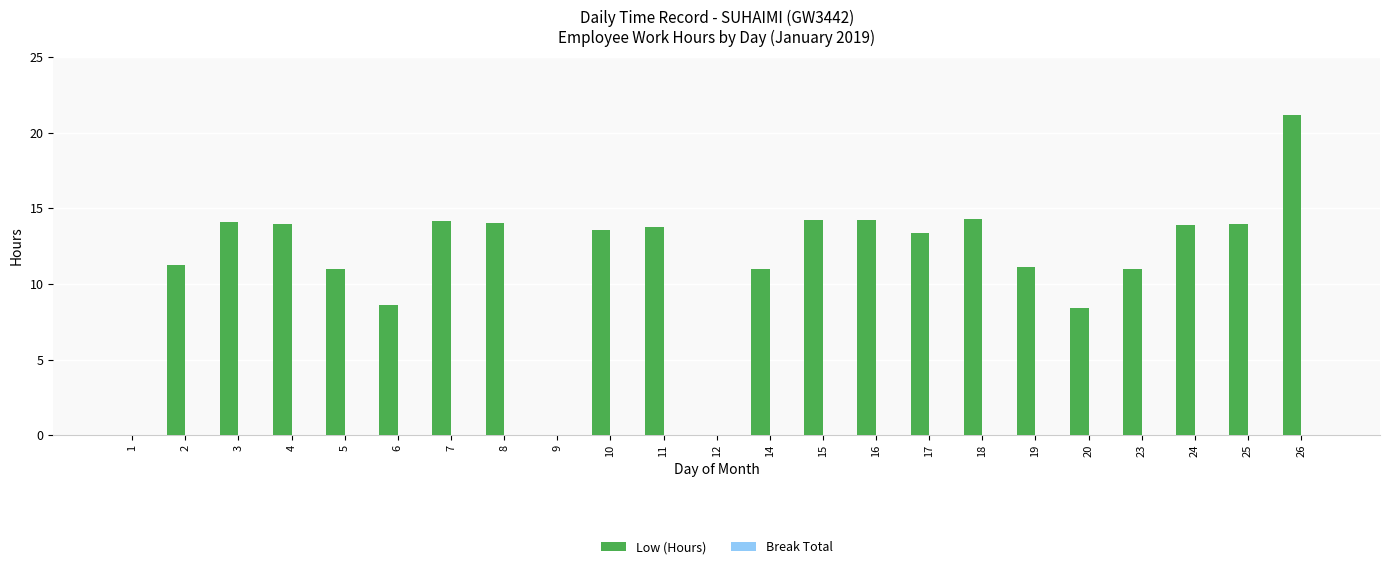

What is the change in value from 5 to 10?

+2.6